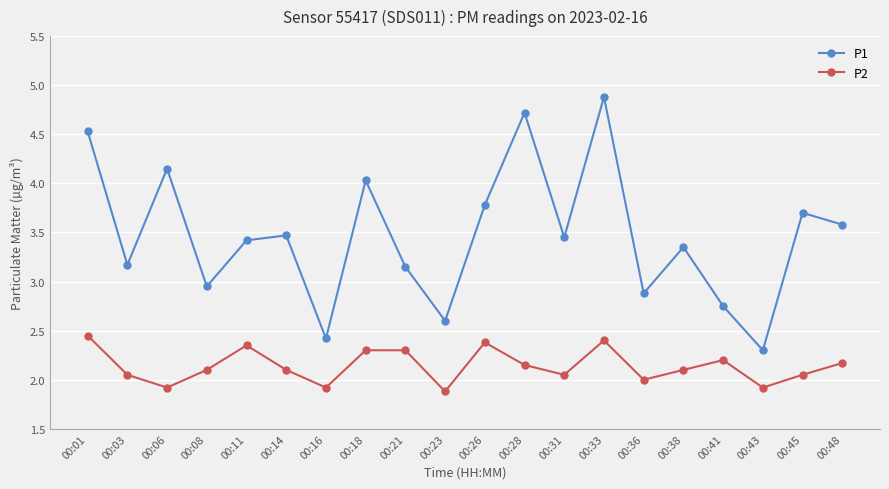

What is the maximum value shown in the chart?

4.9